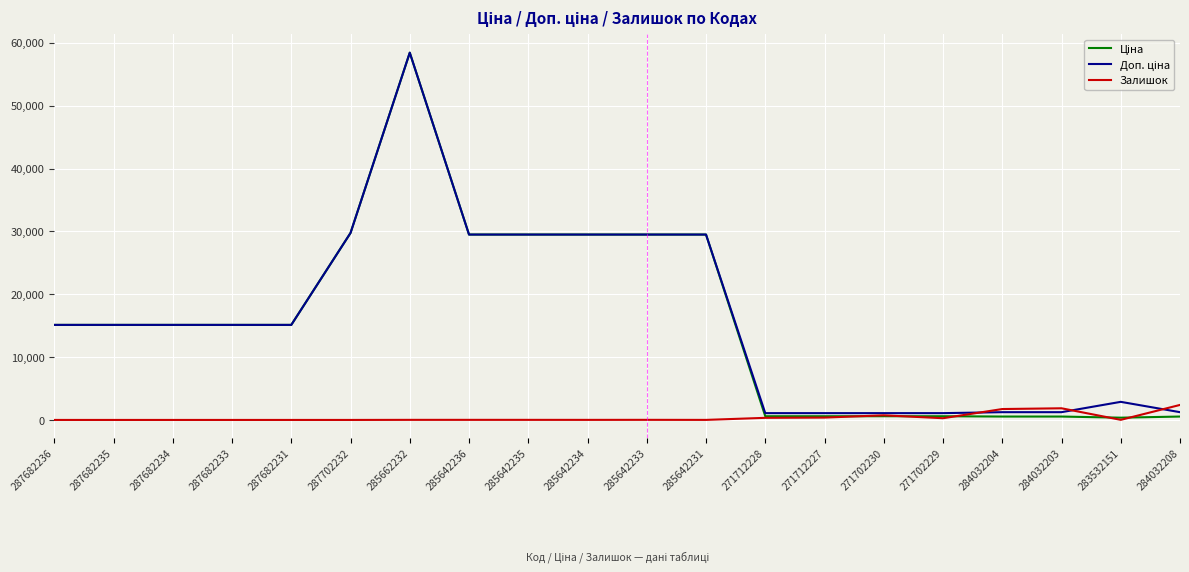

At which category is the sum across all series the highest?

285662232